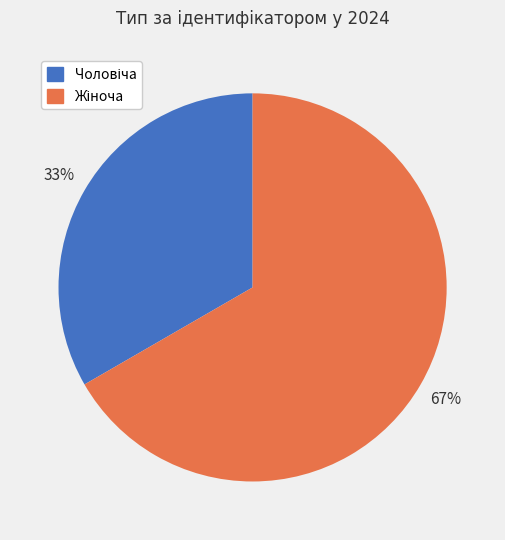

How many segments does this pie chart have?

2